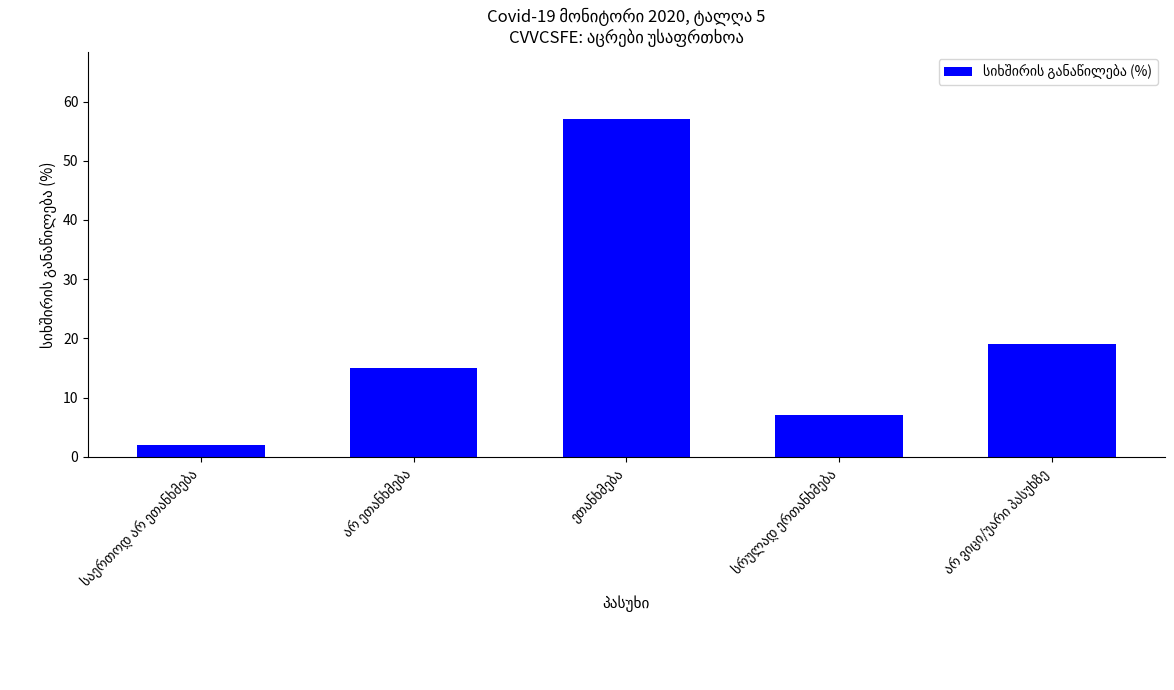

What is the difference between the second highest and second lowest values?

12